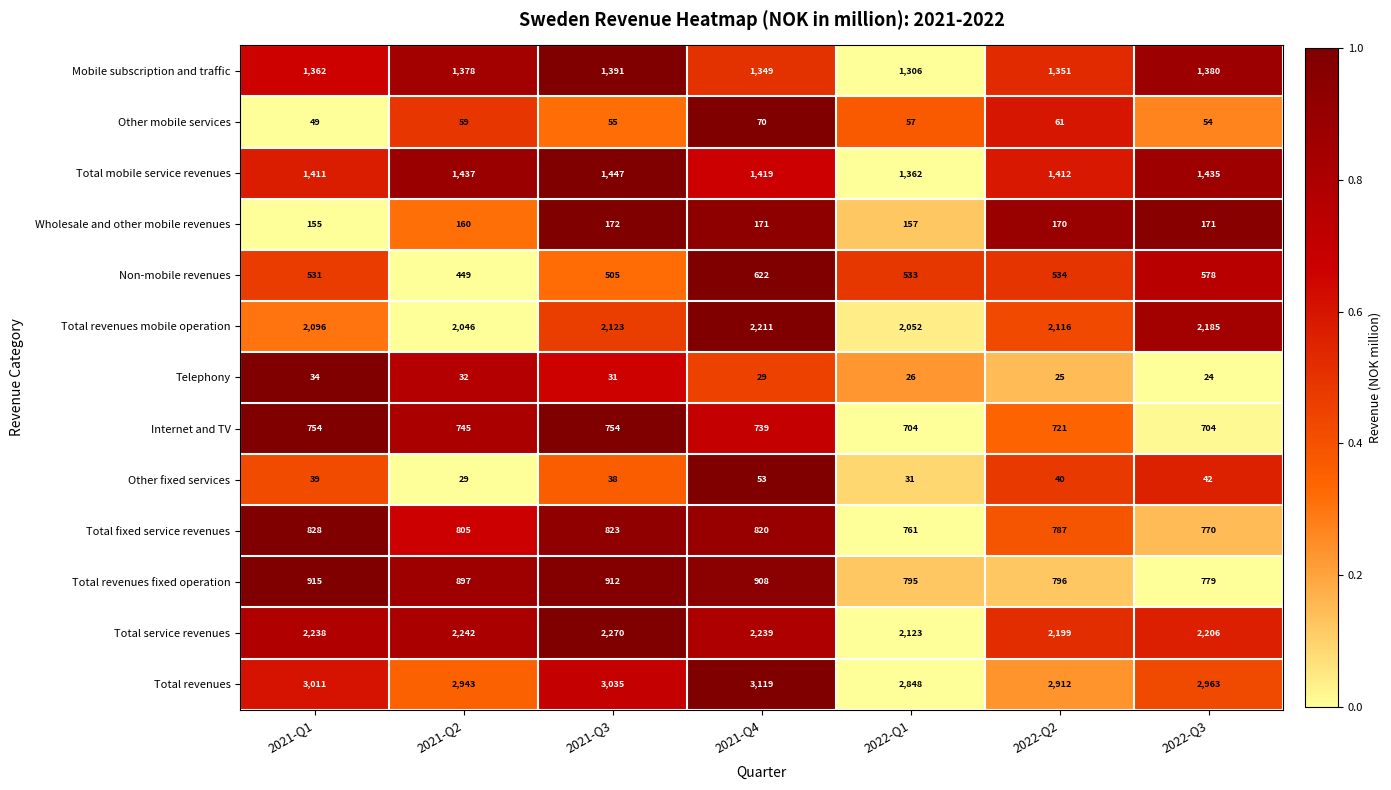

At which label is Internet and TV closest to 729?

2022-Q2